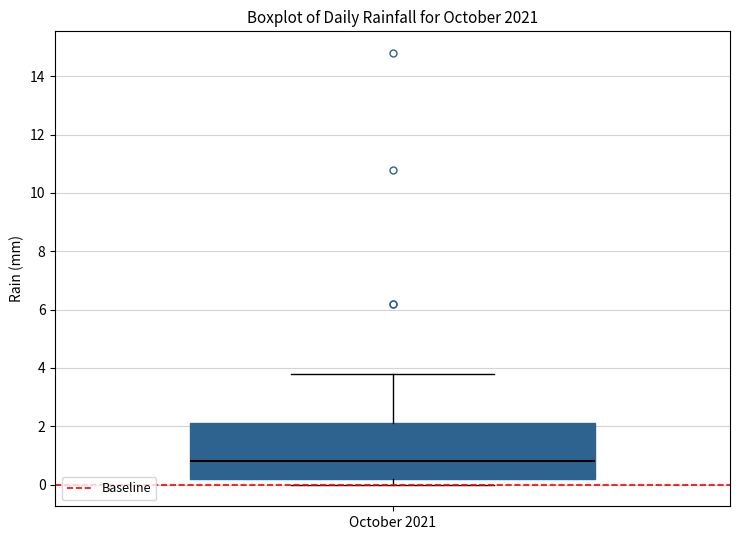

Transcribe this box plot: give where the median line is, the range the box spans, and where the two whiskers end, as read against the y-axis. The values are not printed on the chart, so give them approximately, as read against the axis.

median 0.8, box 0.2 to 2.2, whiskers 0.0 to 3.8